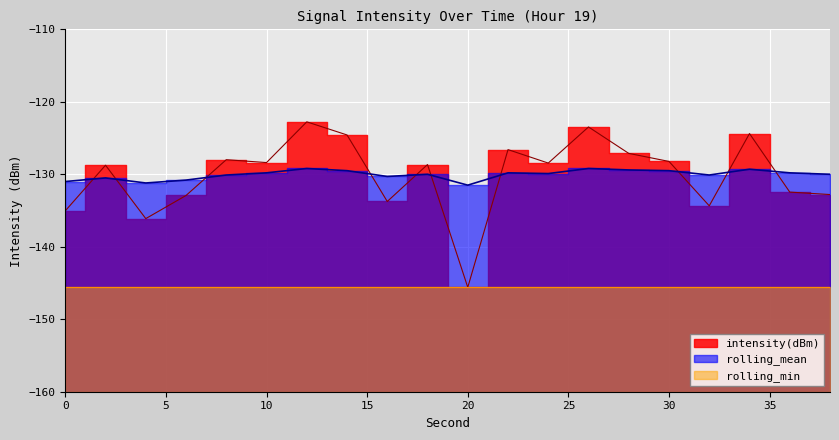

Which series has the largest total across all categories?

rolling_mean